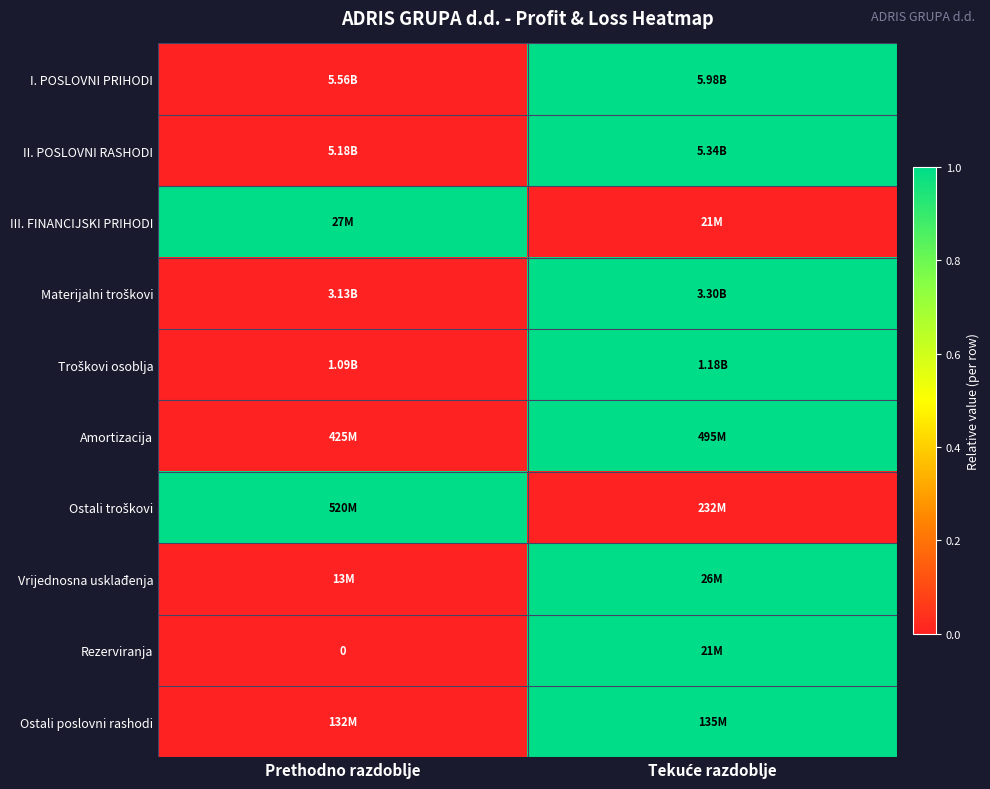

Which has a higher value, Tekuće razdoblje or Prethodno razdoblje?

Tekuće razdoblje